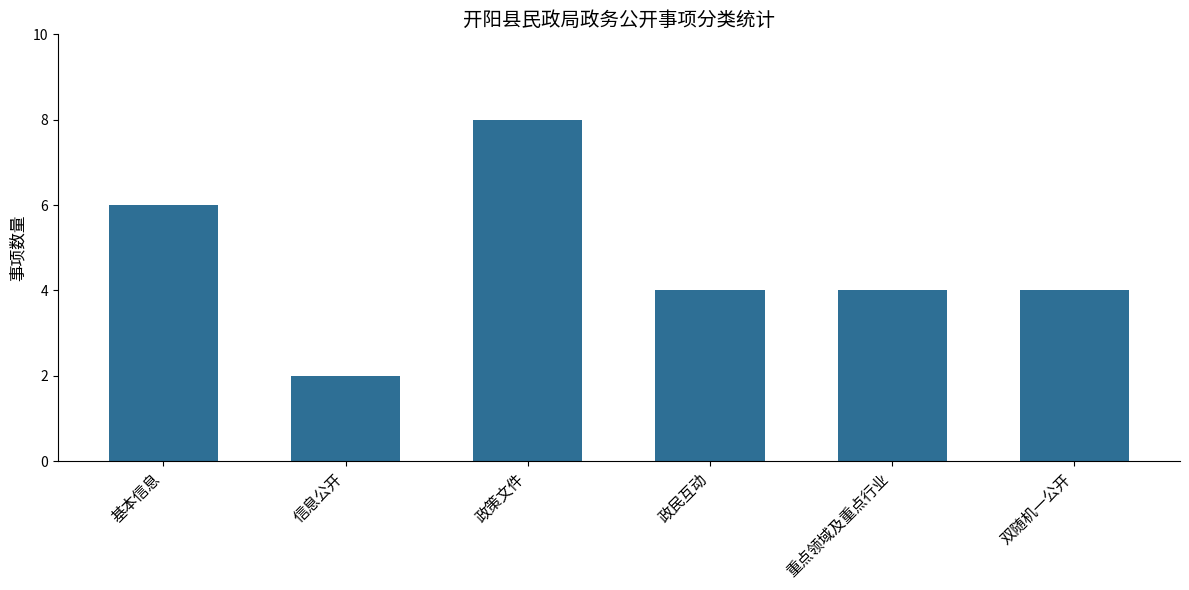

Reading right to left, what are all the values shown in this chart?

双随机一公开=4	重点领域及重点行业=4	政民互动=4	政策文件=8	信息公开=2	基本信息=6